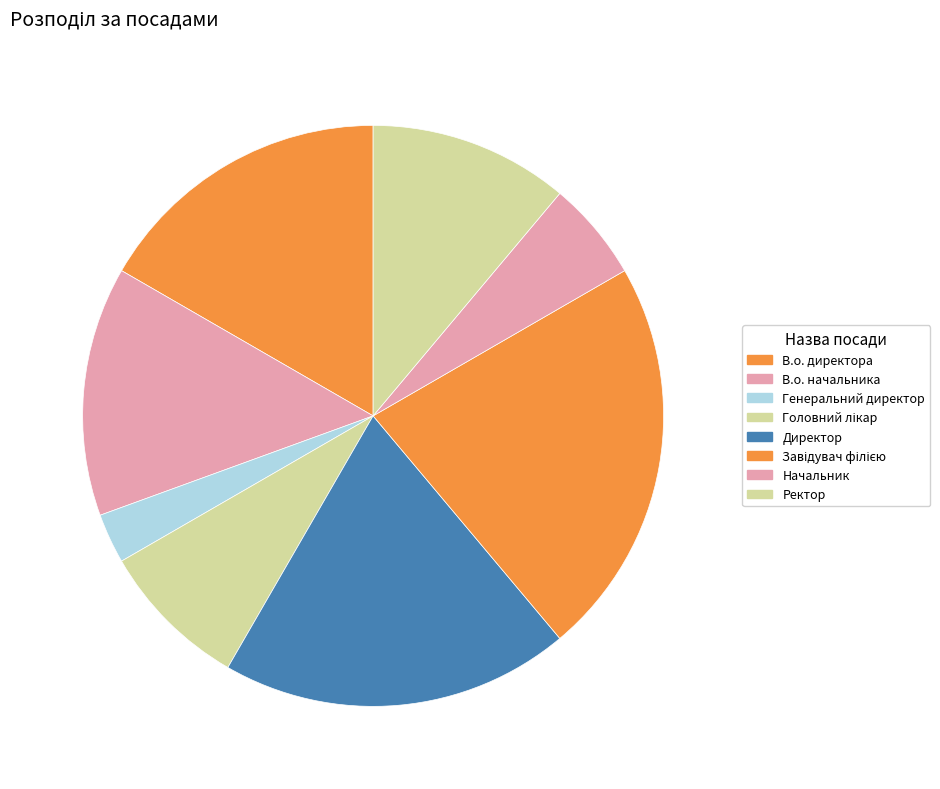

How many segments does this pie chart have?

8